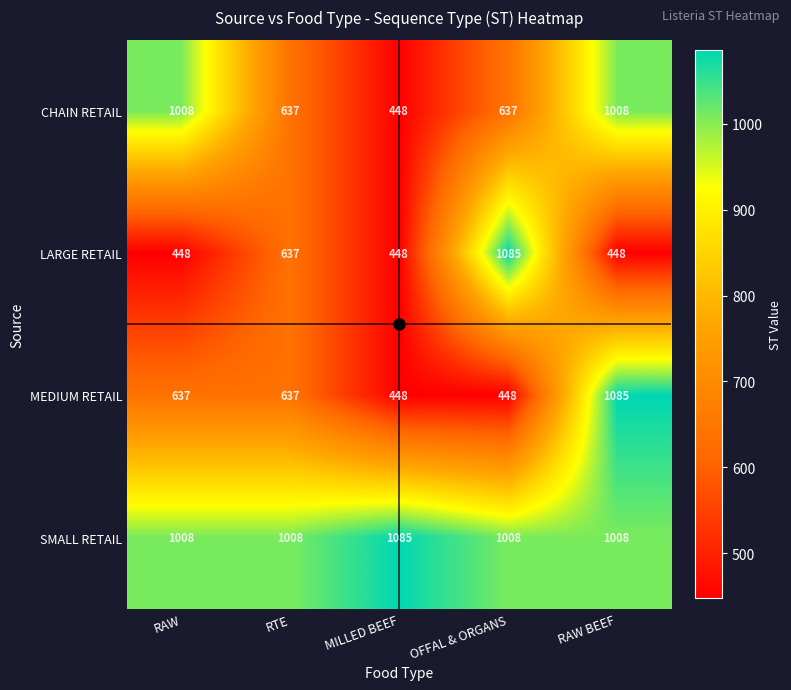

What is the greatest value displayed?

1085